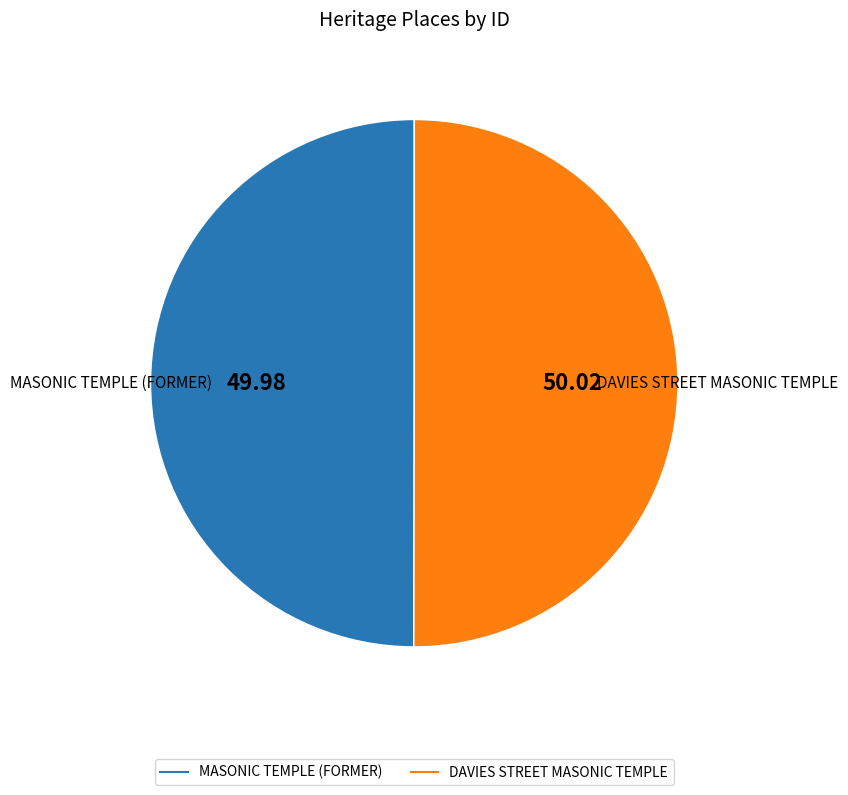

Is it true that MASONIC TEMPLE (FORMER) is 62% of the pie?

False